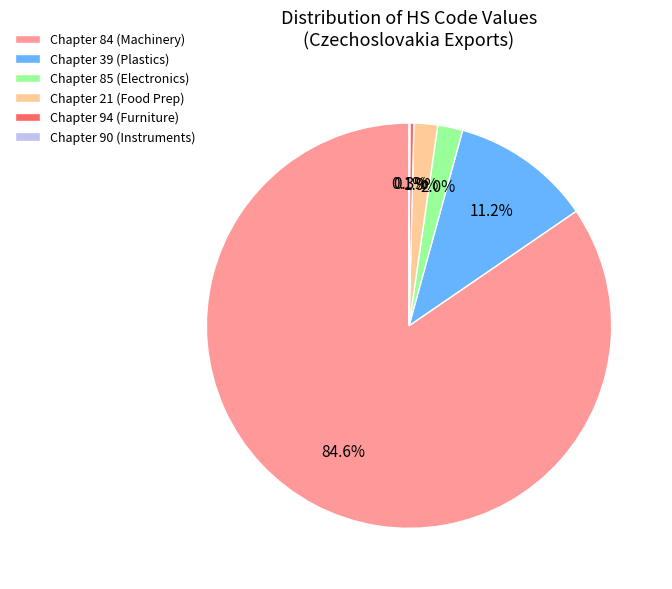

Which category has the biggest portion of the pie?

Chapter 84 (Machinery)